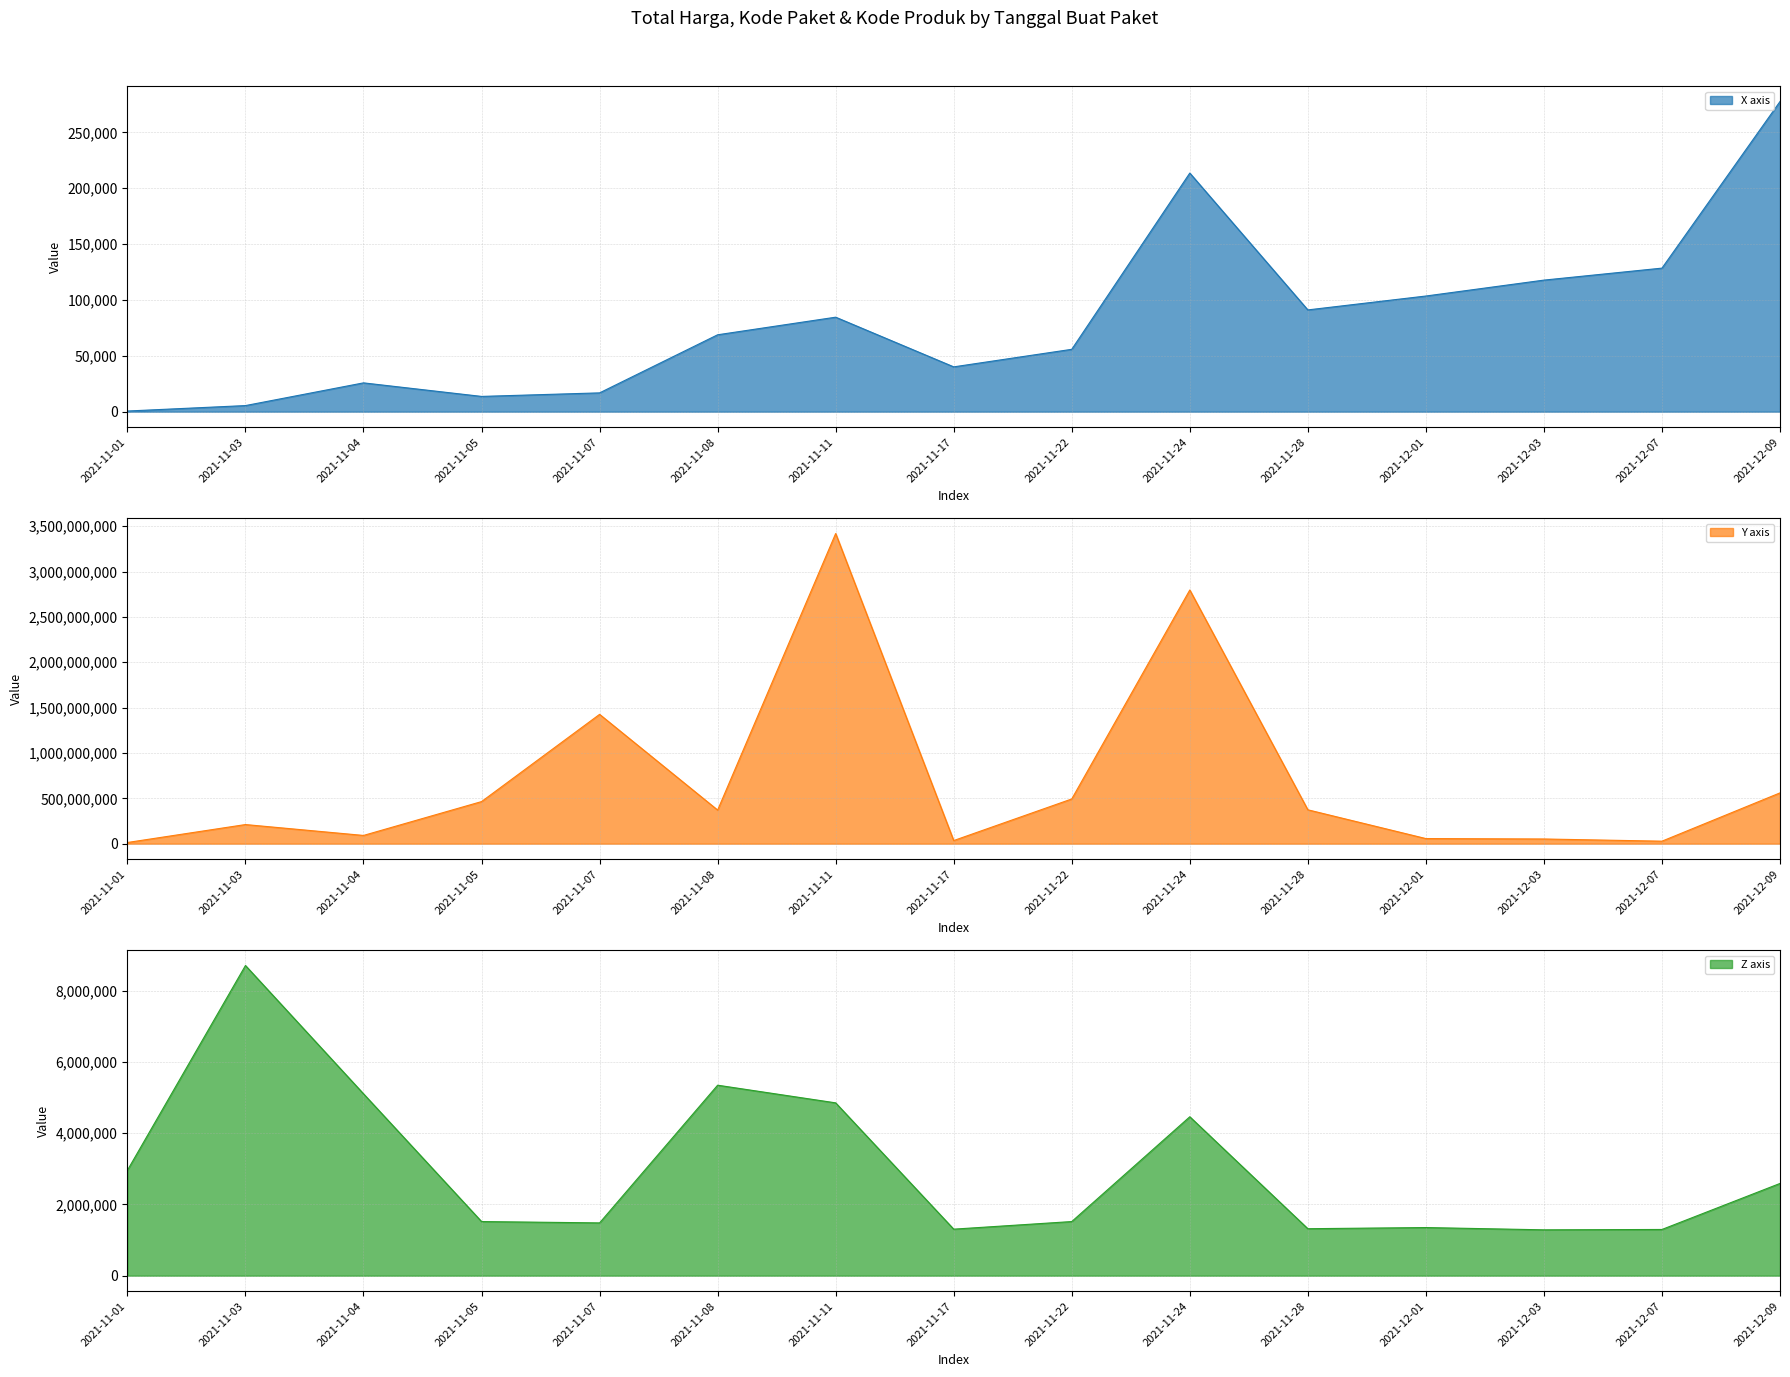

Is it true that Kode Produk equals 1249907 at 2021-11-11?

False